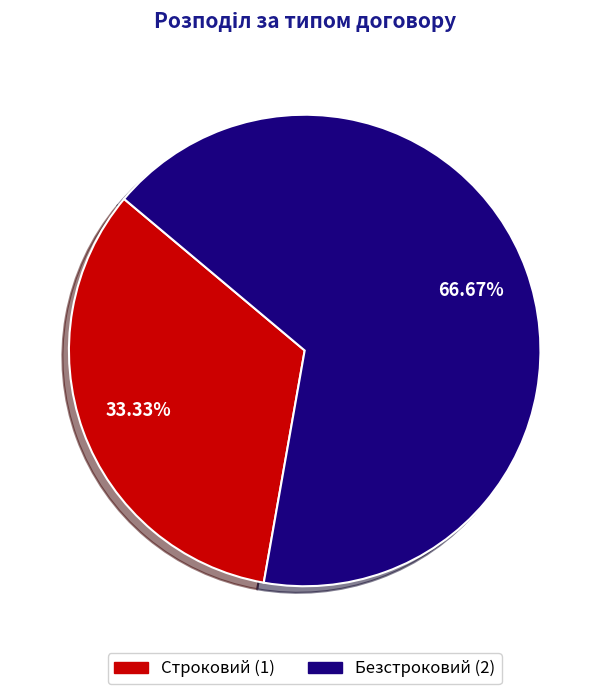

To the nearest percent, what is the combined percentage of Безстроковий and Строковий?

100%